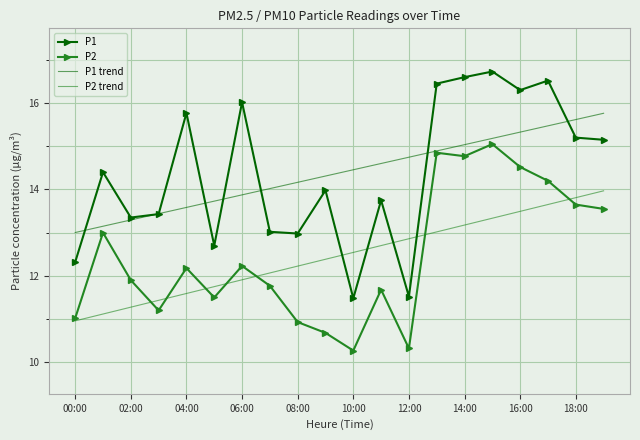

List the series in order of their peak value, lowest first.

P2 trend, P2, P1 trend, P1